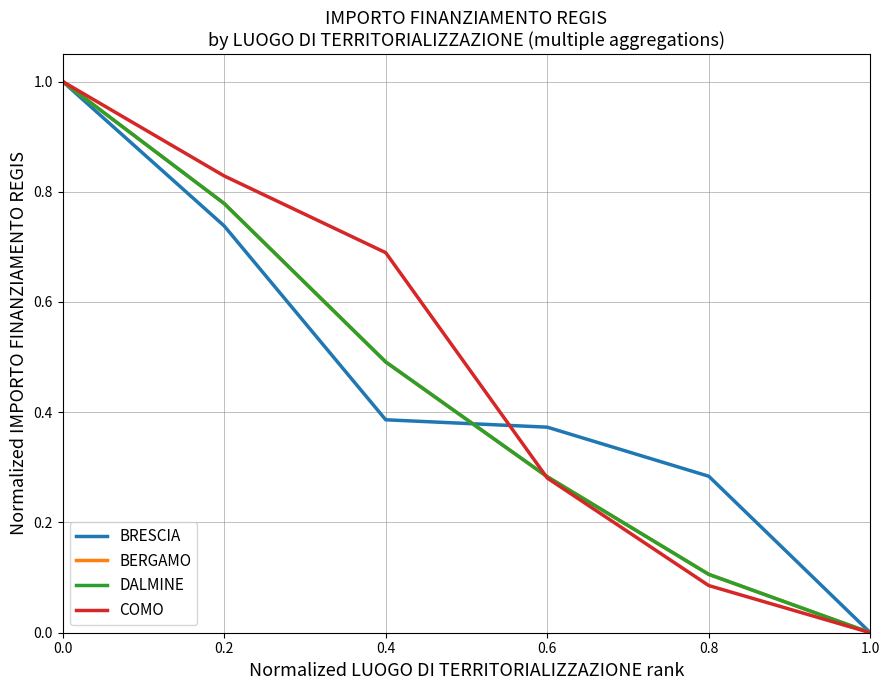

Reading right to left, extract all data points from this chart.

BRESCIA: 0.0	0.3	0.4	0.4	0.7	1.0
BERGAMO: 0.0	0.1	0.3	0.5	0.8	1.0
DALMINE: 0.0	0.1	0.3	0.5	0.8	1.0
COMO: 0.0	0.1	0.3	0.7	0.8	1.0